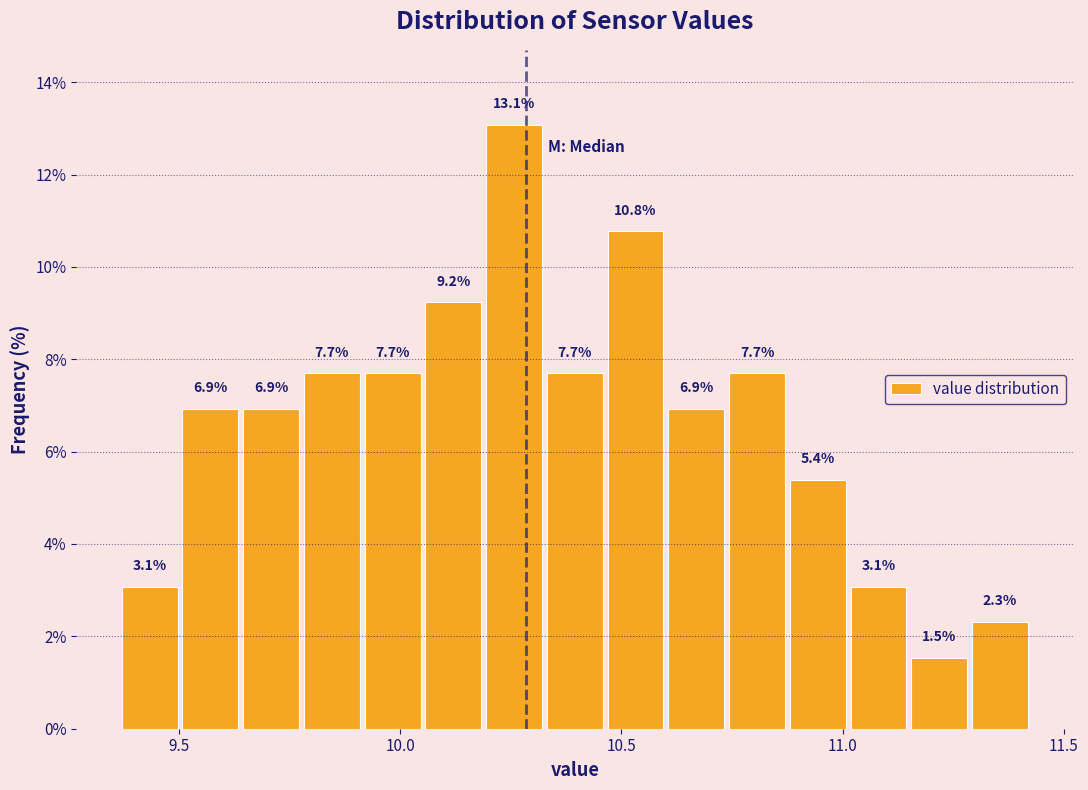

Around what value on the x-axis is the tallest bar? Give the approximate position of its centre, as read against the axis.

10.25